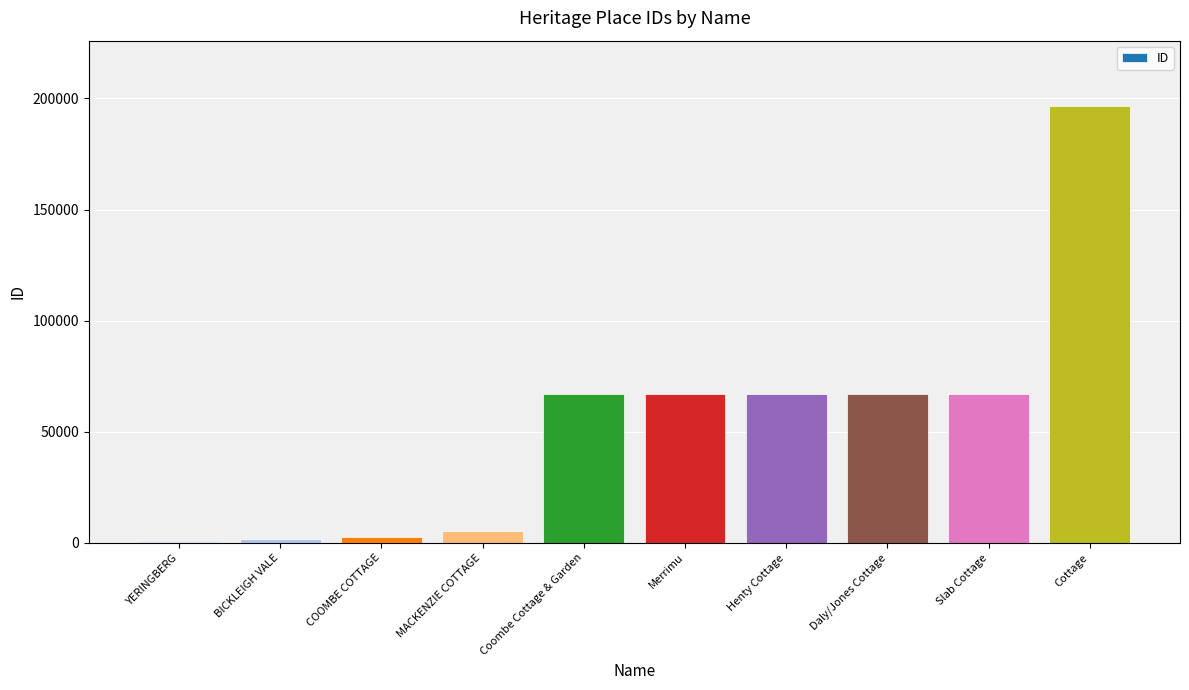

The value at Merrimu is 66985. True or false?

True